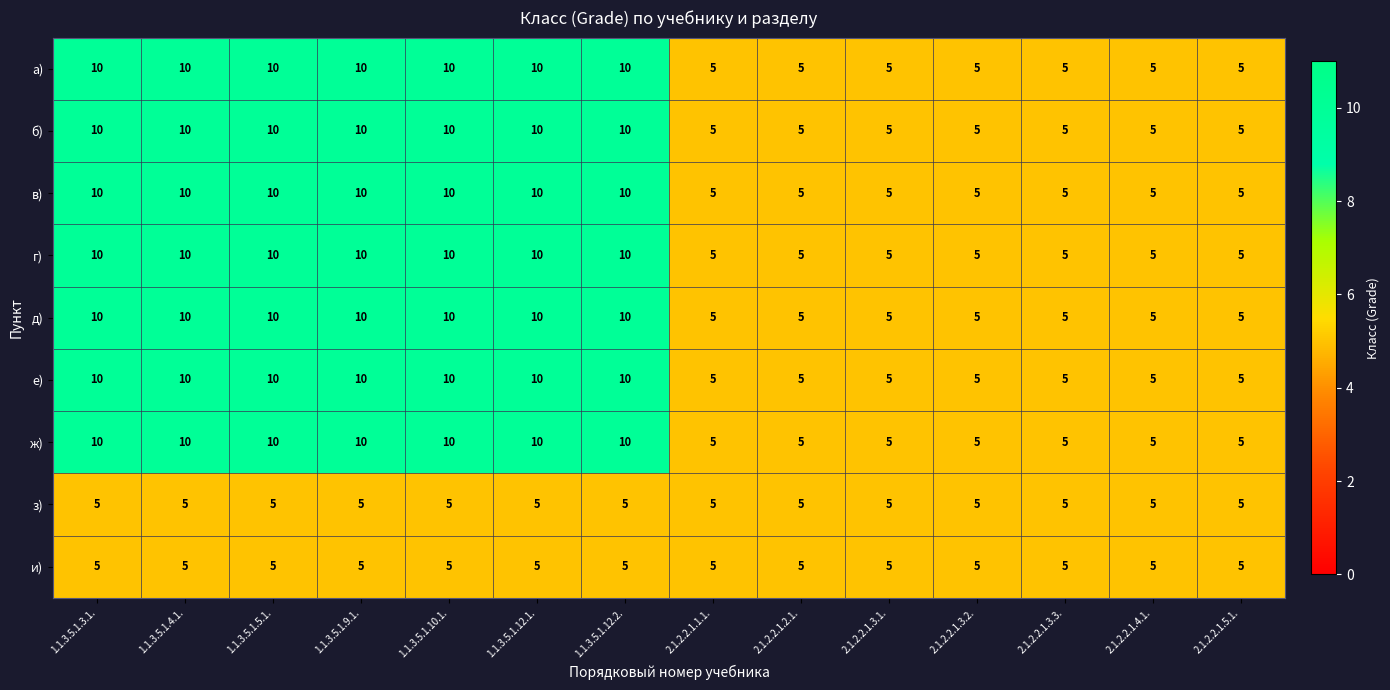

At how many categories does at least one series exceed 7?

7